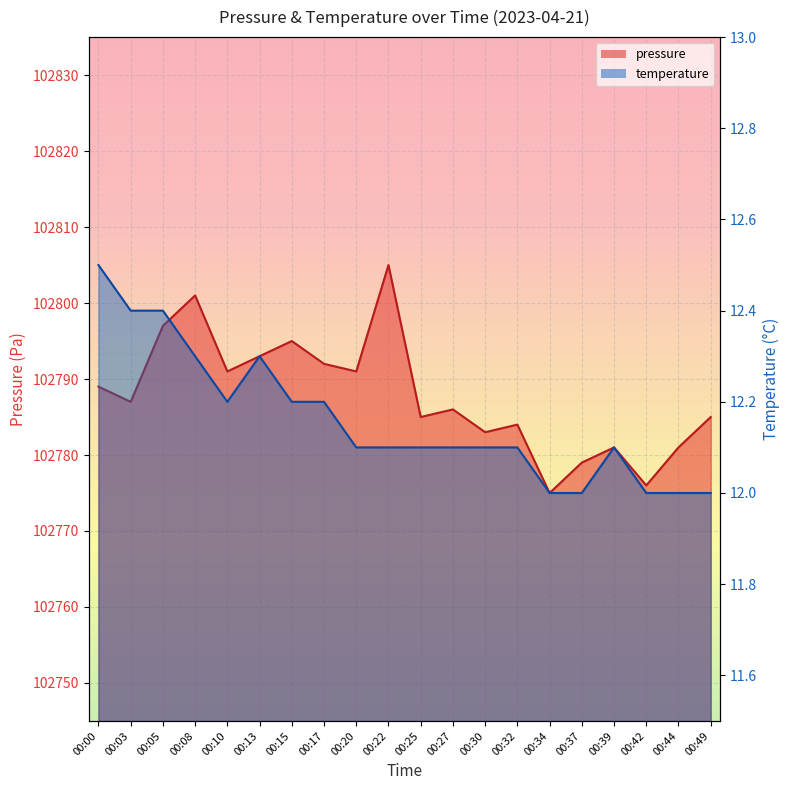

The value of pressure_line at 00:37 is 137491.3. True or false?

False